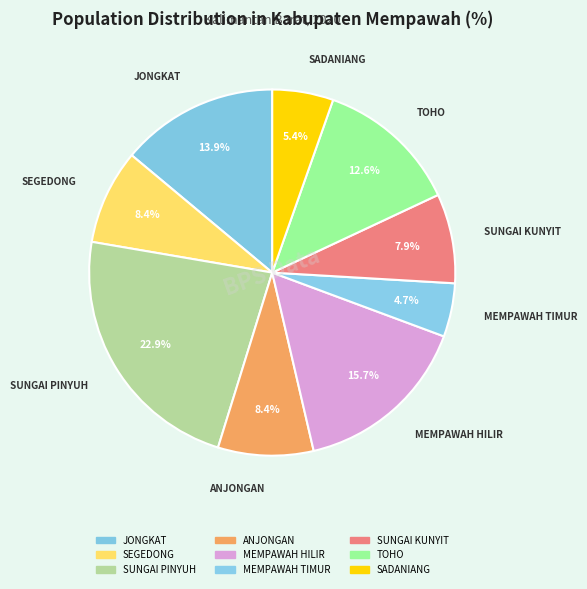

Do MEMPAWAH HILIR and SUNGAI KUNYIT together represent more than half of the pie?

No